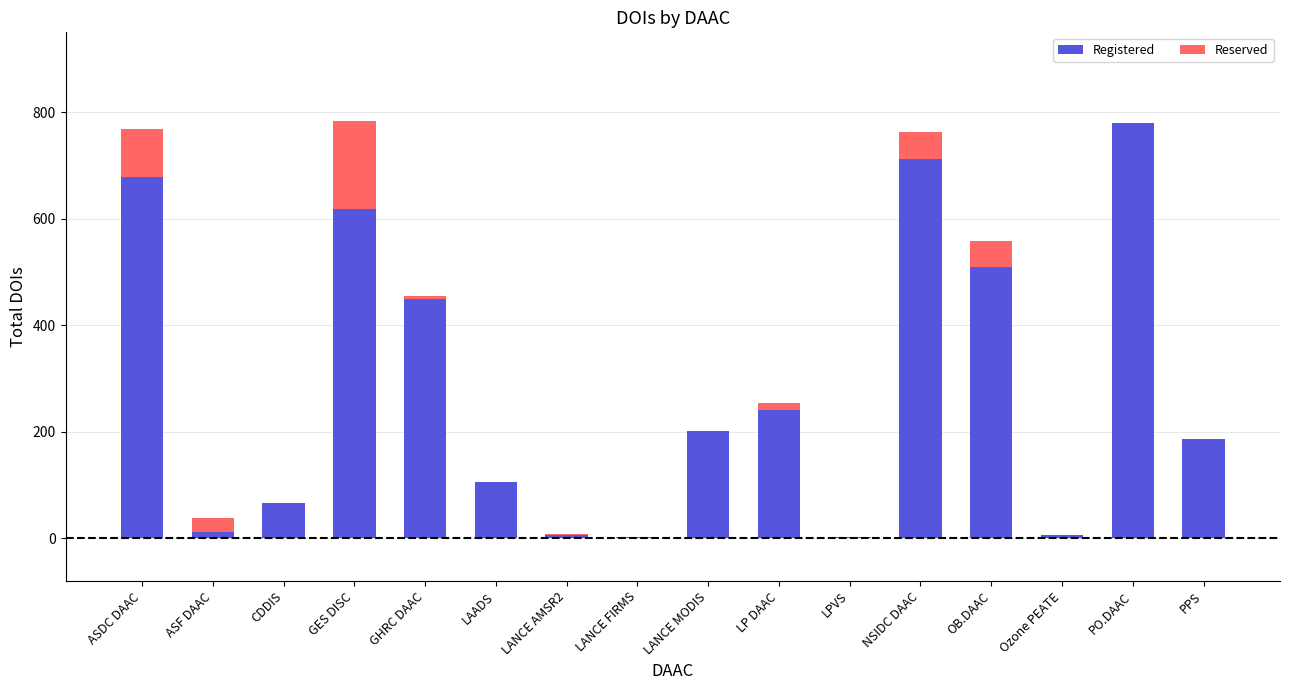

What is the highest value of the Registered series?

779